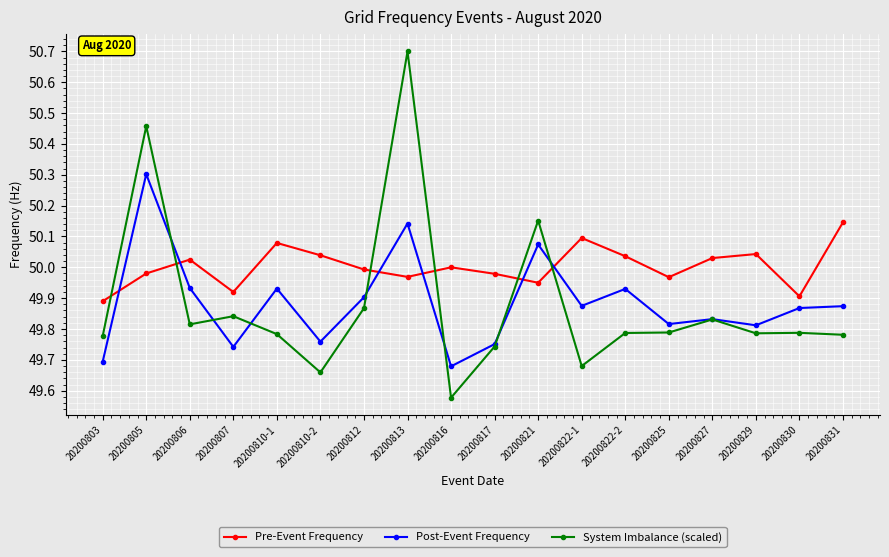

Is it true that Pre-Event Frequency equals 49.9 at 20200830?

True